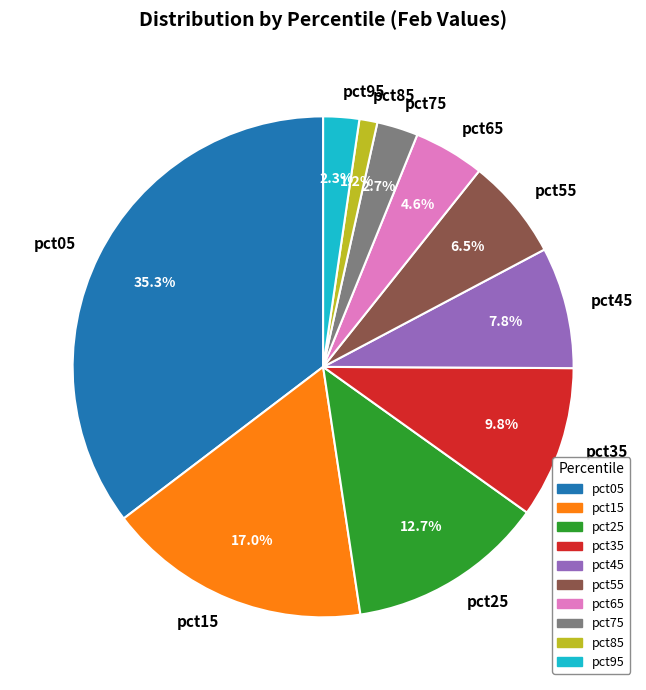

Between pct85 and pct65, which is larger?

pct65